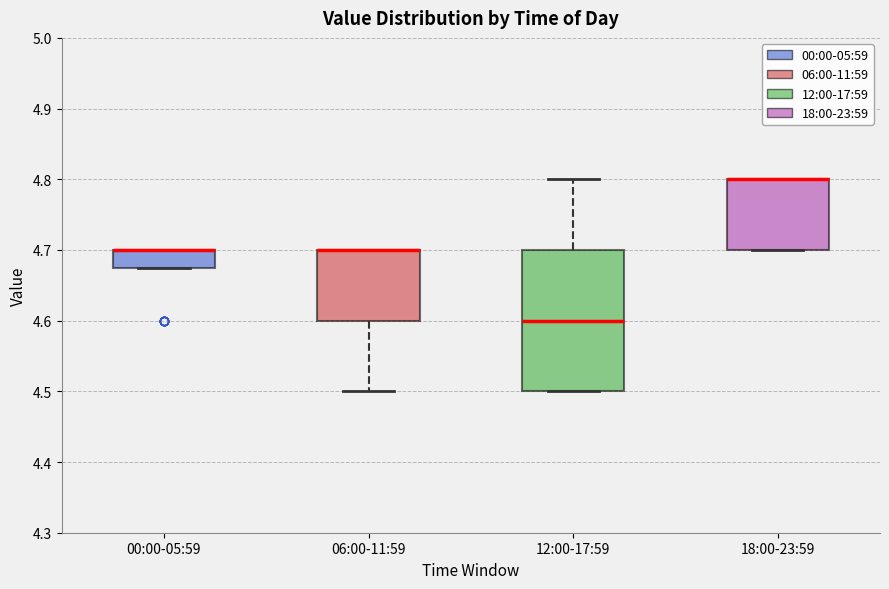

Reading left to right, read every box against the y-axis: the position of its median line, the range the box covers, and the ends of its whiskers. The values are not printed on the chart, so give them approximately, as read against the axis.

00:00-05:59: median 4.70 (drawn on the box's upper edge), box 4.68 to 4.70, whiskers 4.68 to 4.70
06:00-11:59: median 4.70 (drawn on the box's upper edge), box 4.60 to 4.70, whiskers 4.50 to 4.70
12:00-17:59: median 4.60, box 4.50 to 4.70, whiskers 4.50 to 4.80
18:00-23:59: median 4.80 (drawn on the box's upper edge), box 4.70 to 4.80, whiskers 4.70 to 4.80